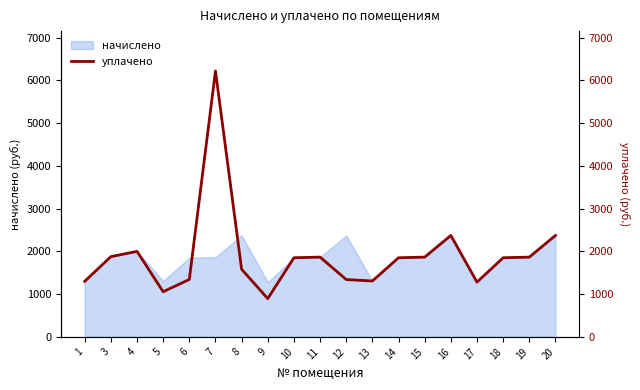

Which label corresponds to the smallest value in the chart?

9